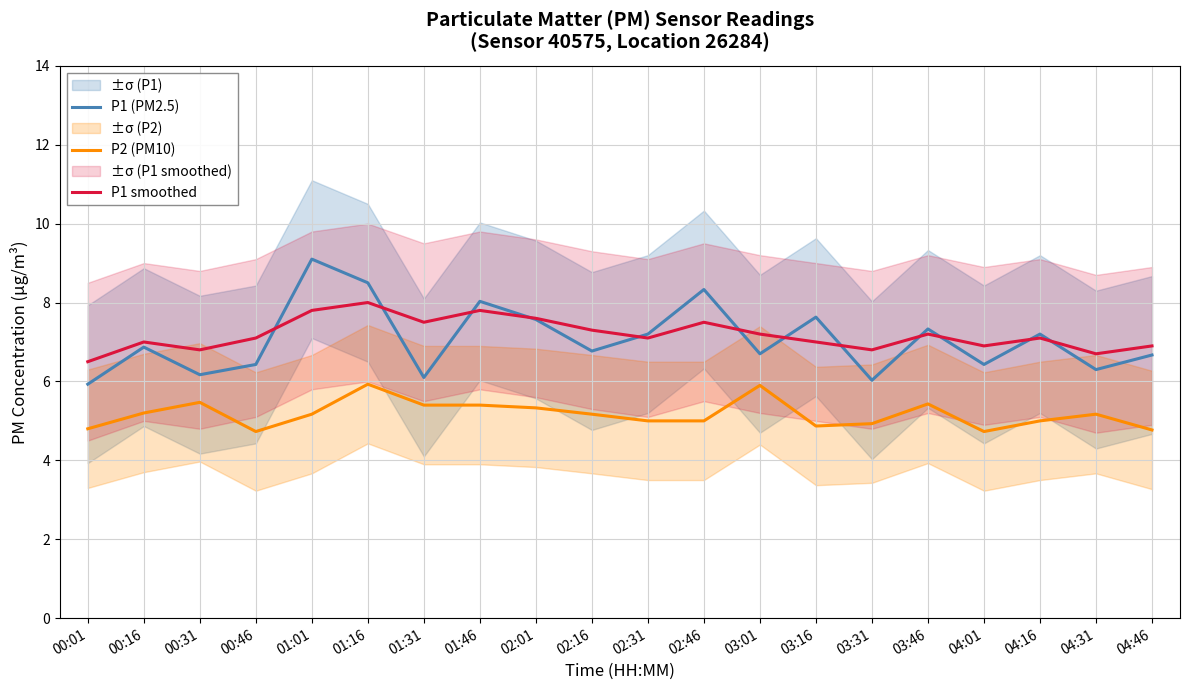

At 02:31, list the series in order from largest to smallest.

P1 (PM2.5), P1 smoothed, P2 (PM10)